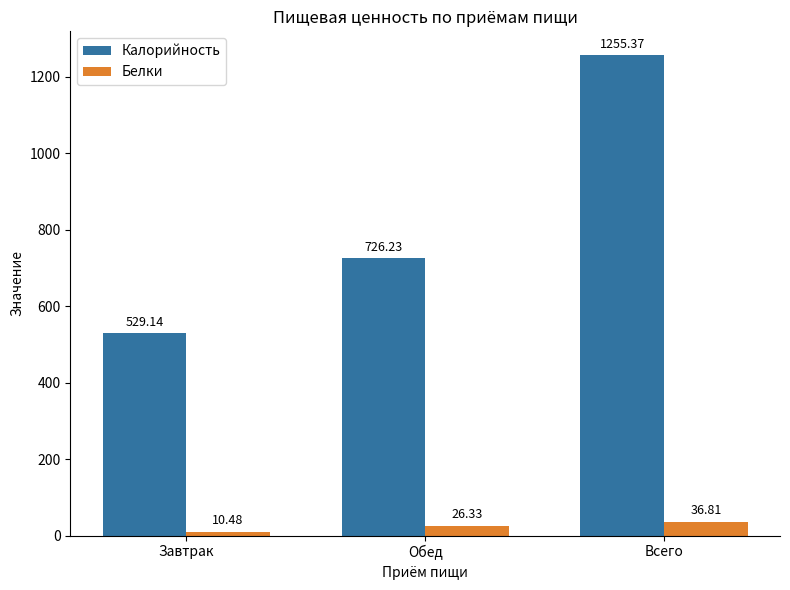

The value of Белки at Завтрак is 10.5. True or false?

True